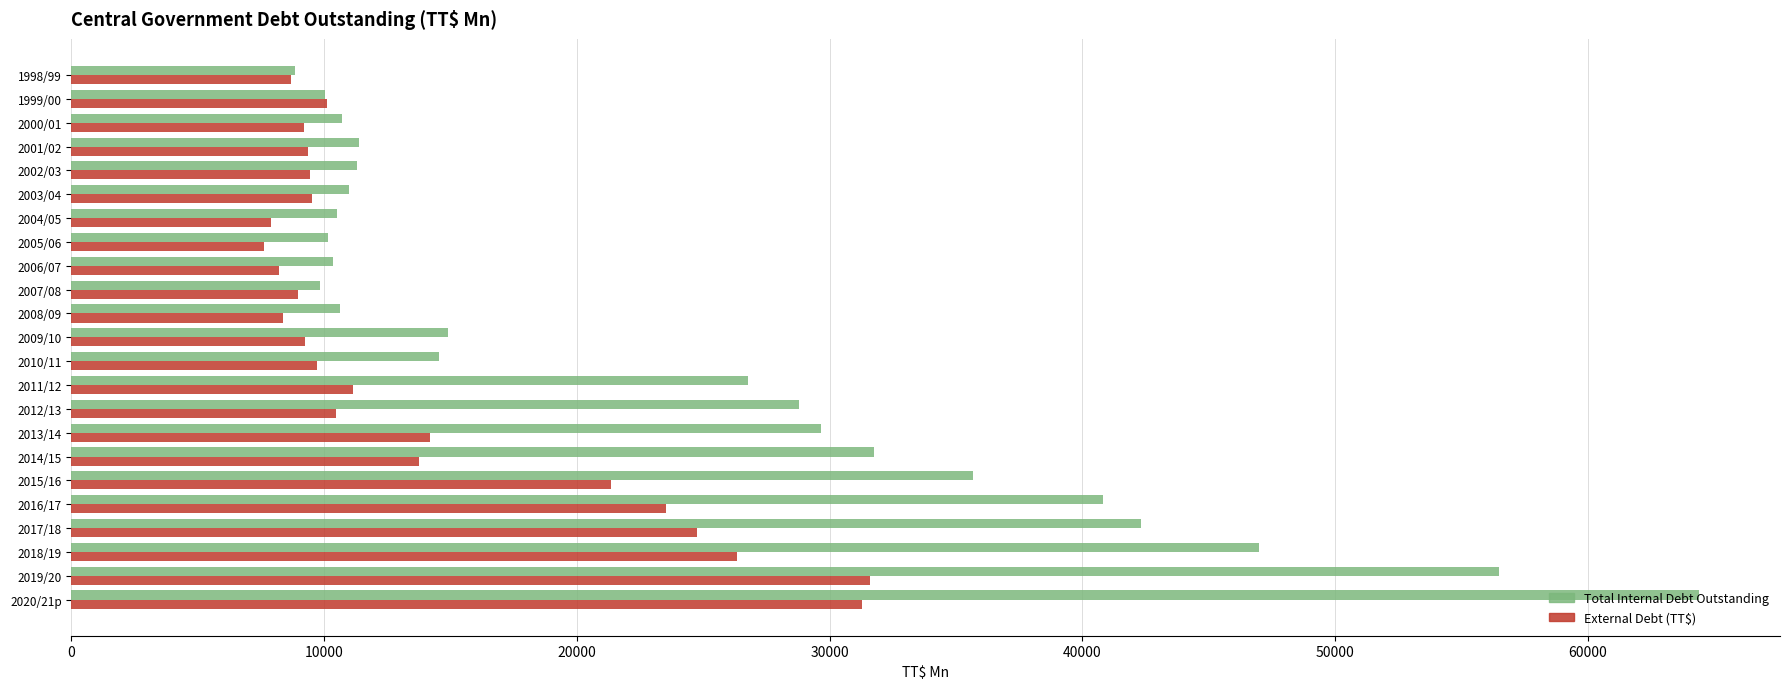

Where is External Debt (TT$) nearest to the value 19617?

2015/16